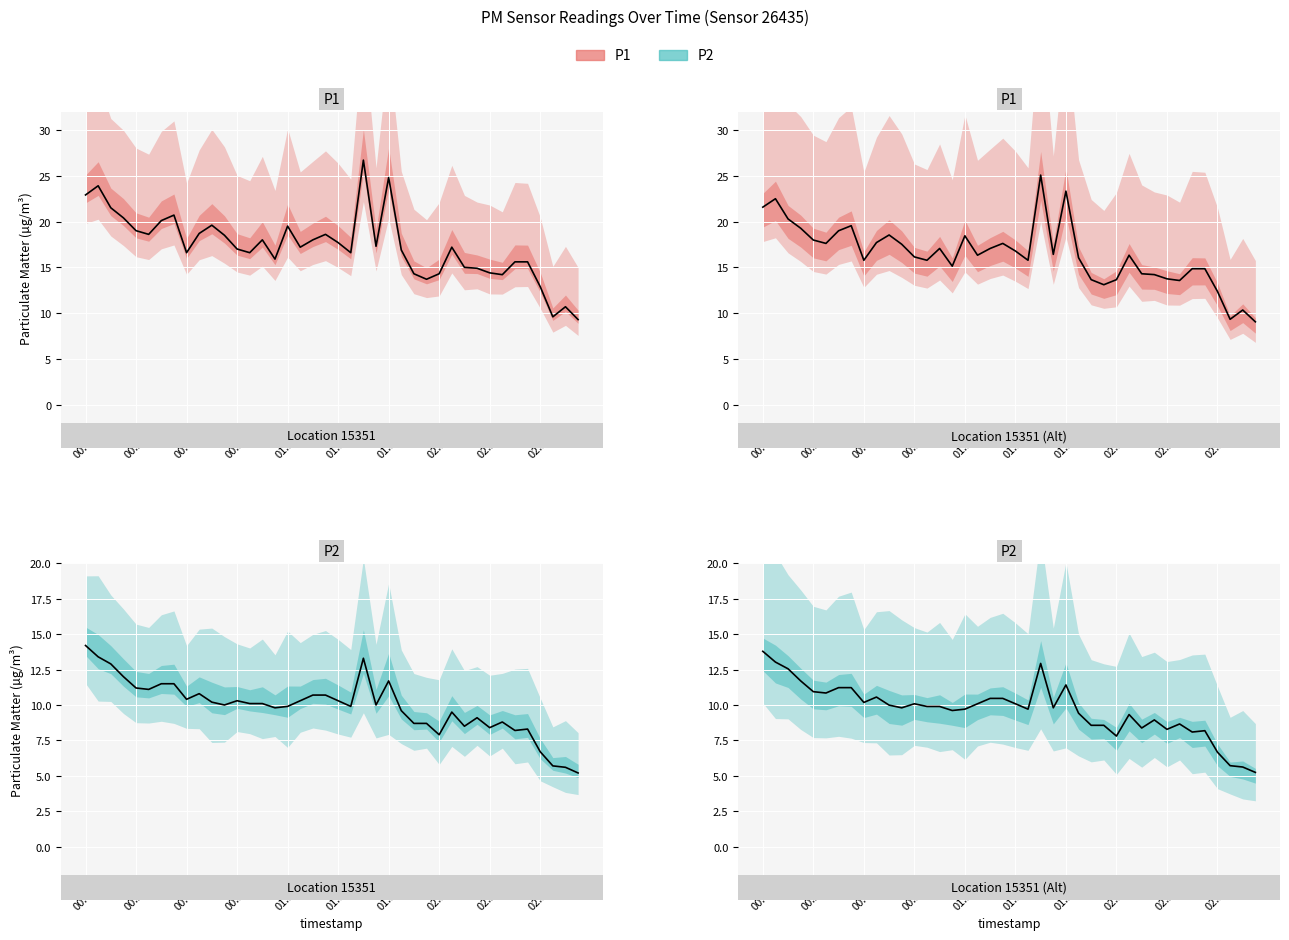

Which series has the widest spread of values?

P1